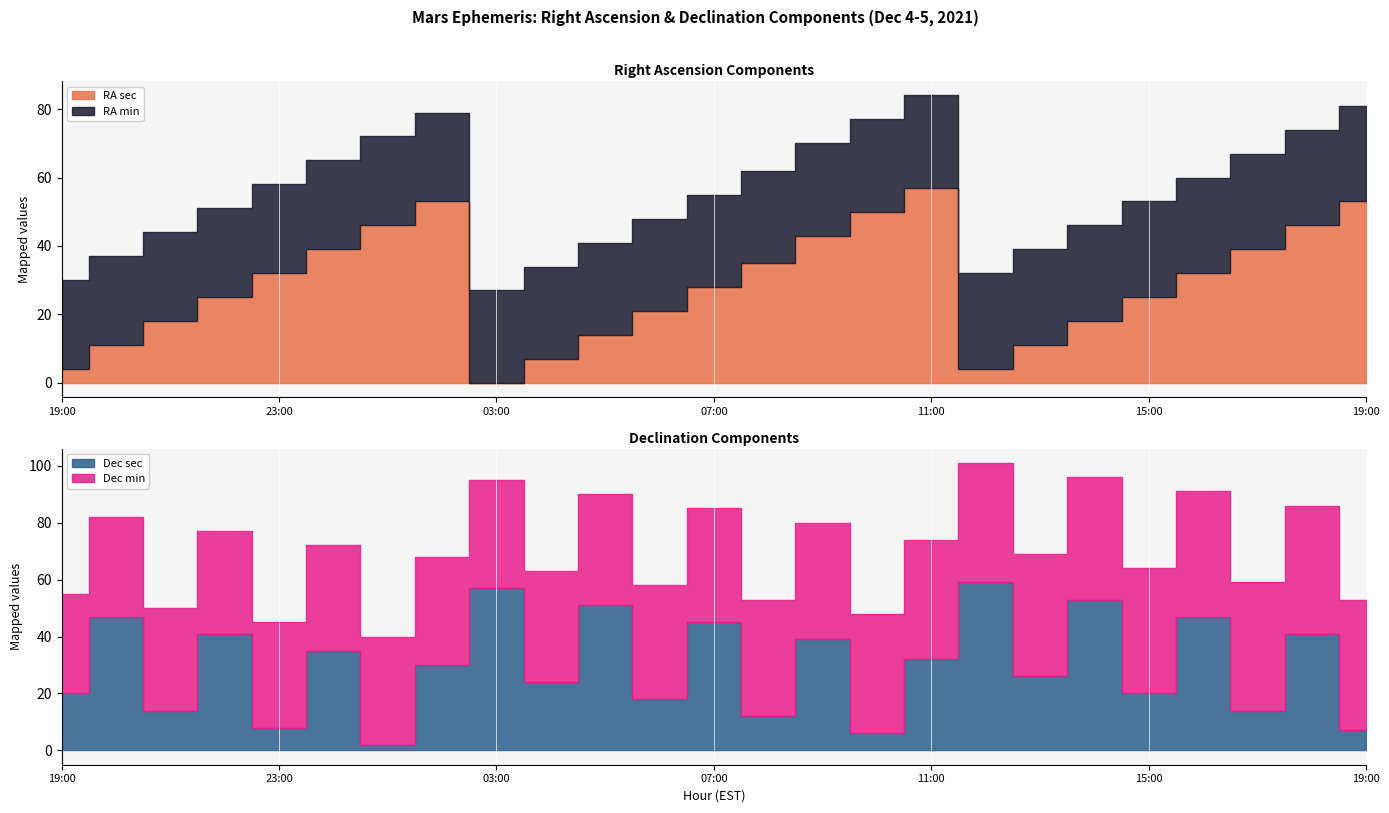

True or false: Dec min has more than 2 points higher than both neighbors.

False